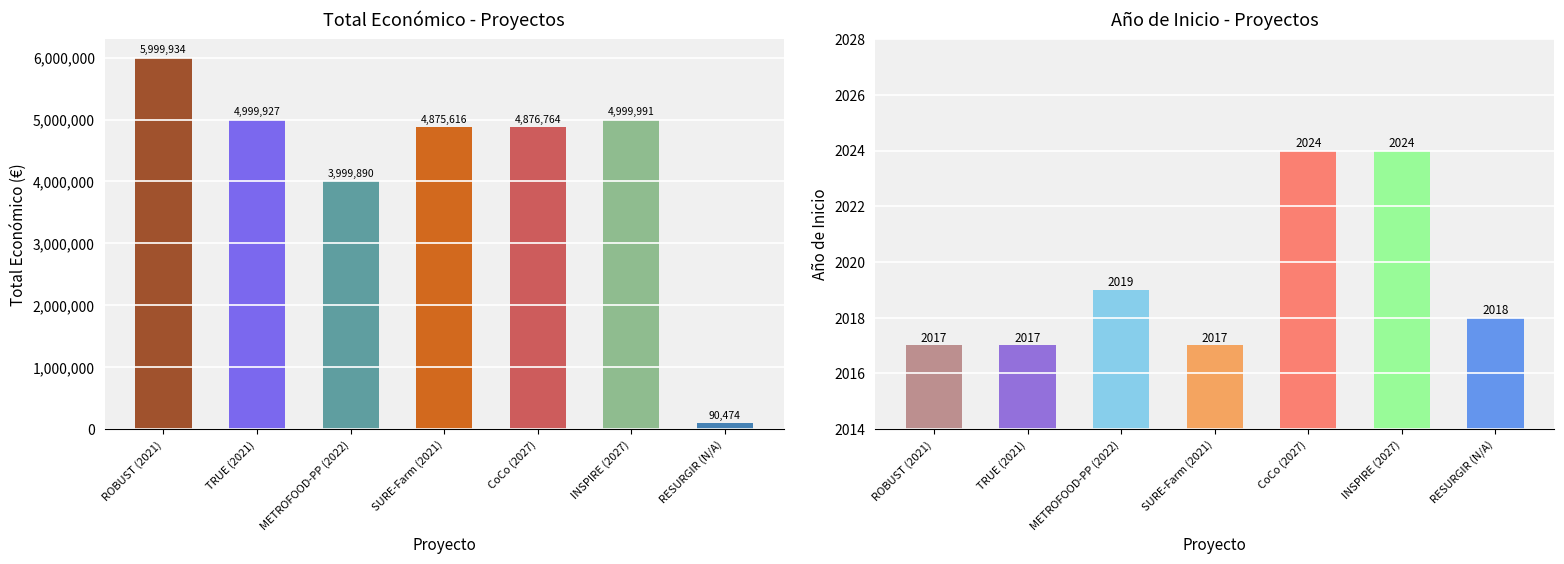

What is the value of the Año de inicio bar at the 5th from the left?

2024